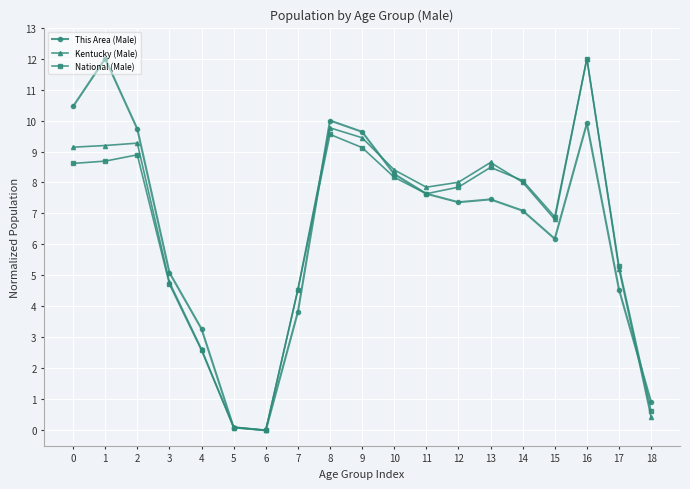

Is this an area chart (filled region under the line)?

No